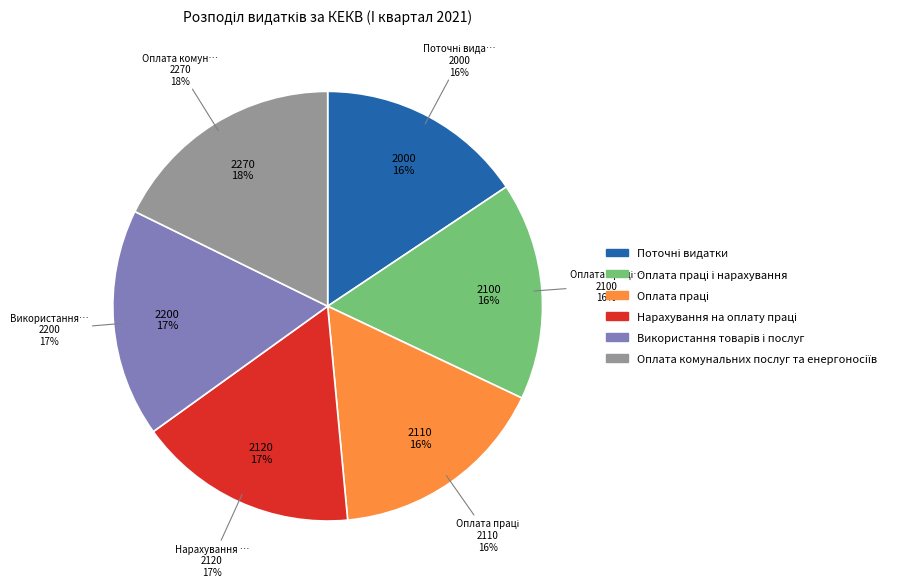

Do Нарахування на оплату праці and Оплата праці together represent more than half of the pie?

No